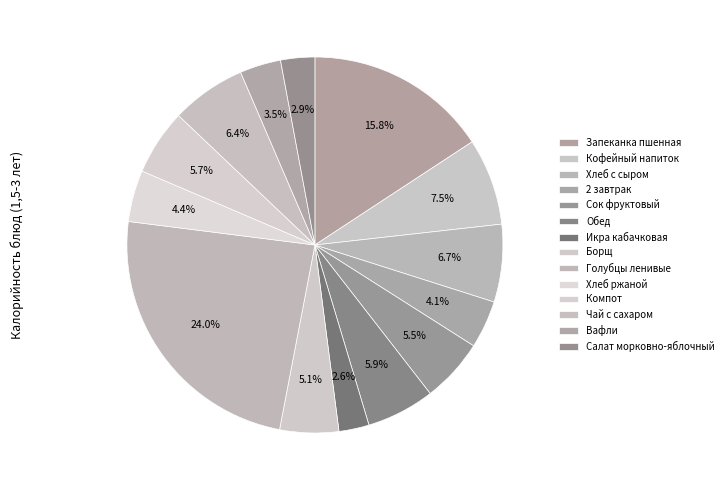

How many segments does this pie chart have?

14